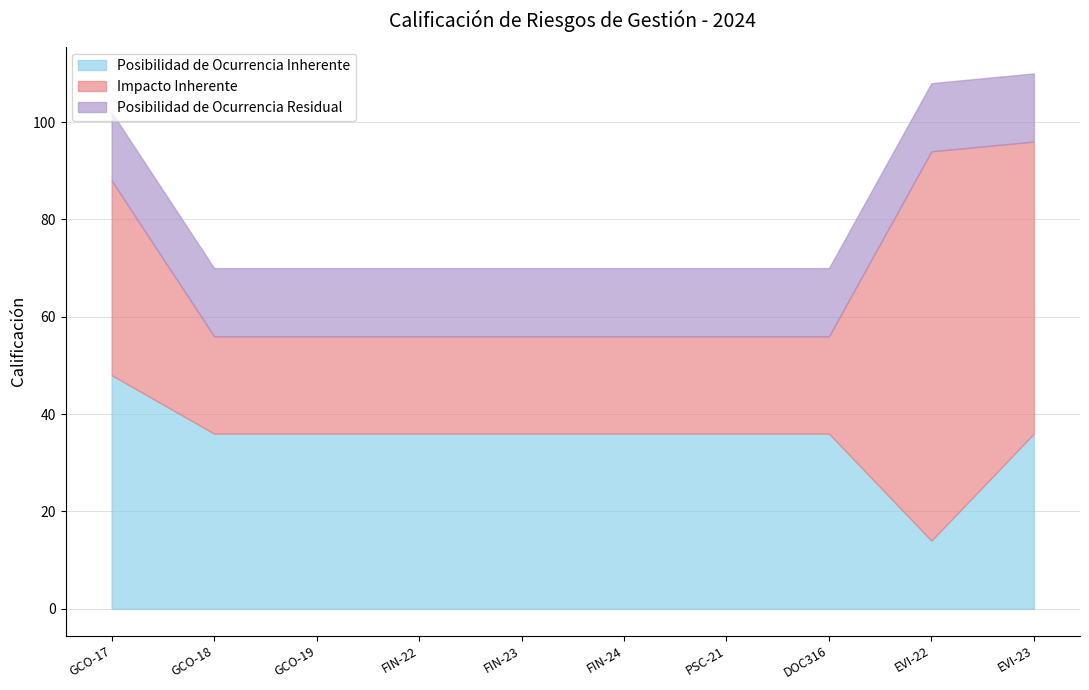

What value does the Impacto Inherente series have at EVI-23, to the nearest 10?

60